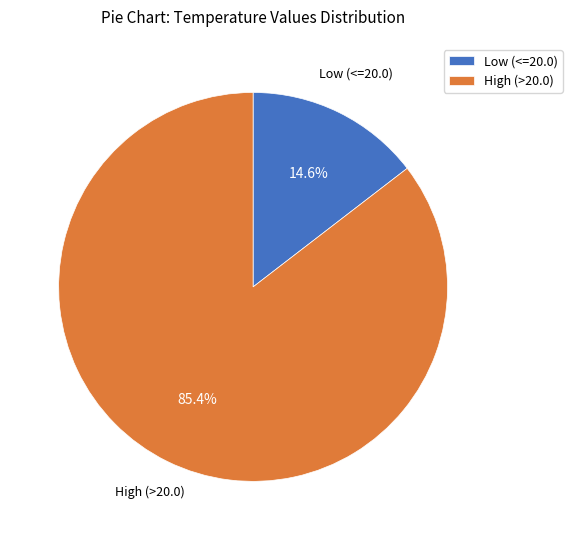

Rank the categories by value from highest to lowest.

High (>20.0), Low (<=20.0)